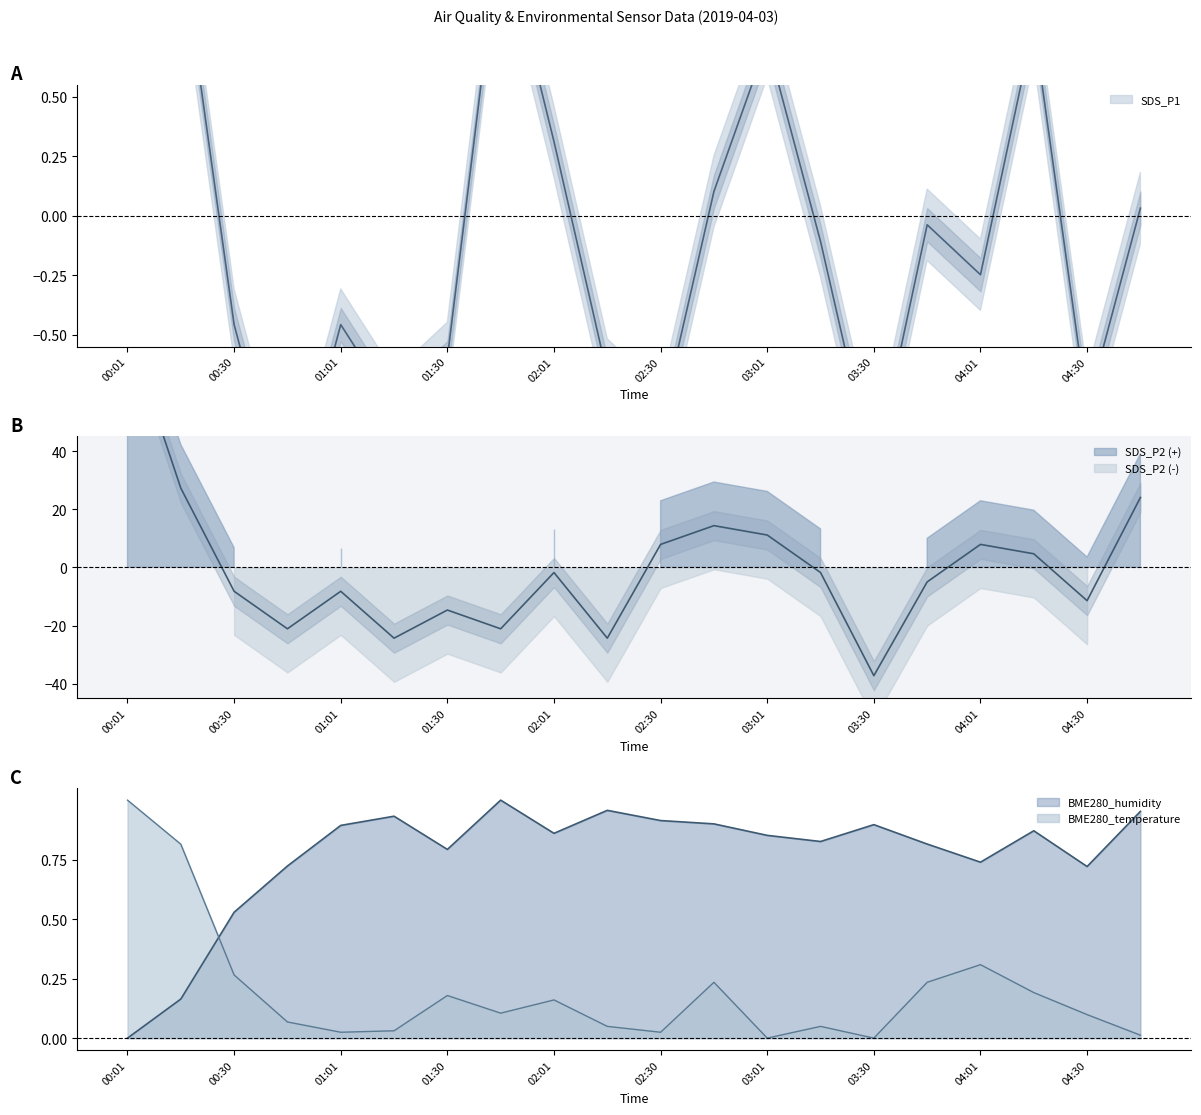

Between 02:01 and 02:30, which is larger?

02:01